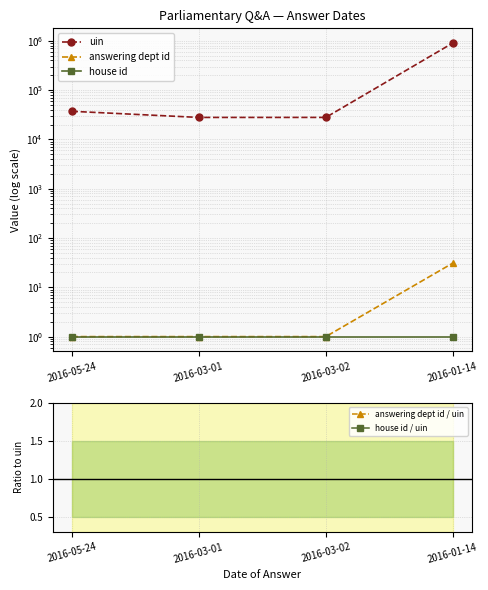

Where is answering dept id / uin nearest to the value 0?

2016-05-24